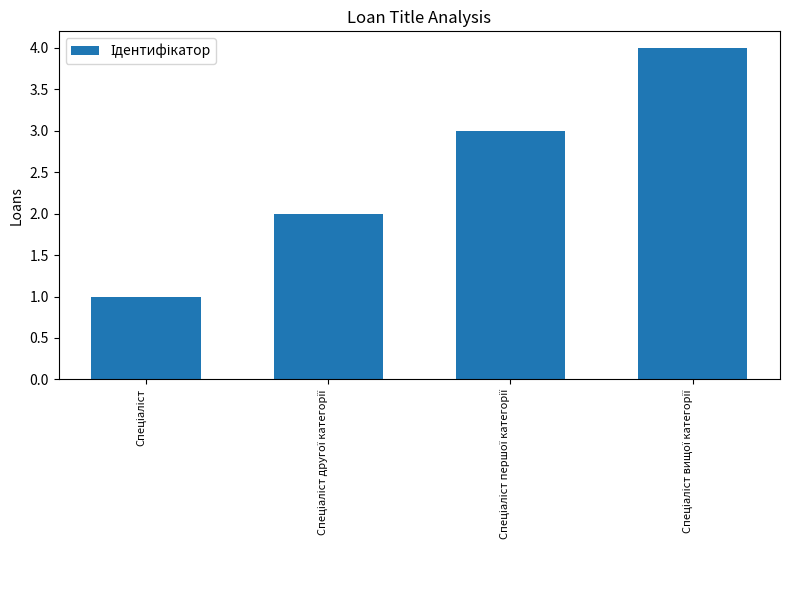

Count the values in the range 2 to 4.

3